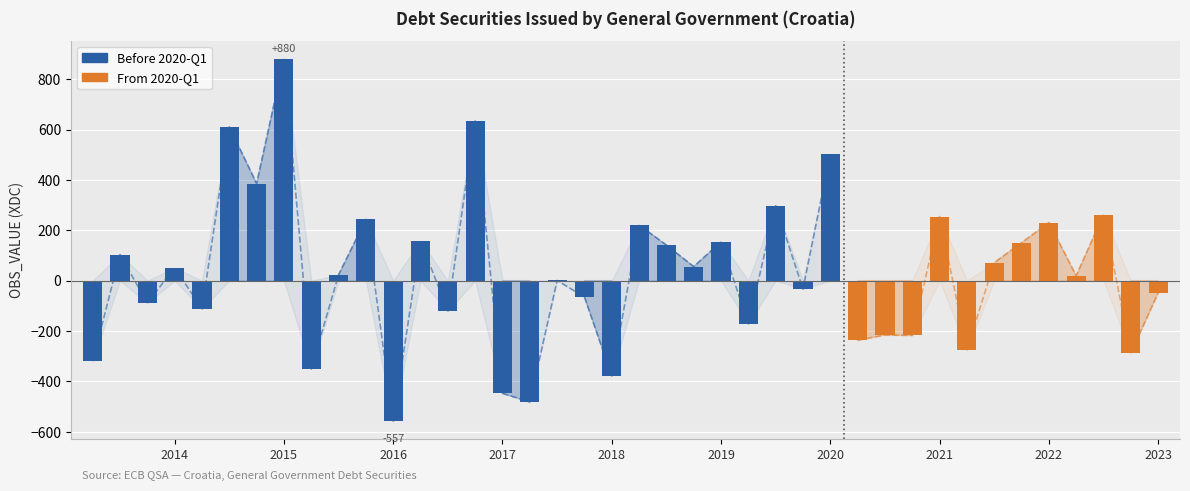

How many values are below zero?

18